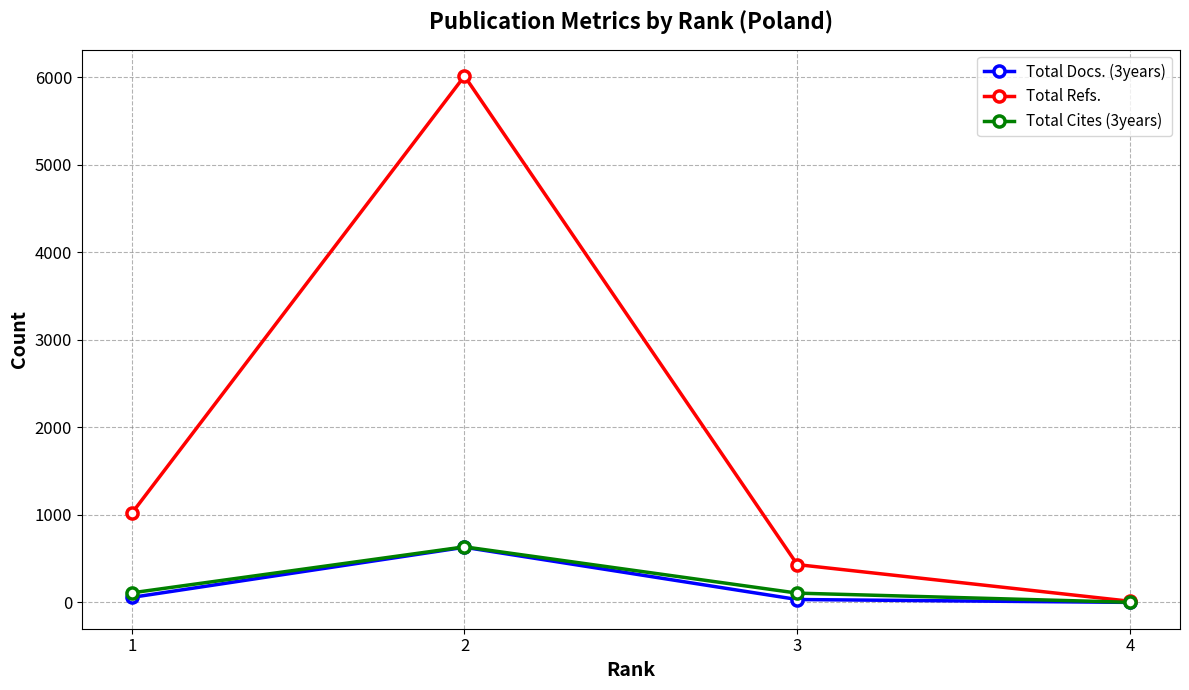

The Total Refs. series shows 217 at 3. True or false?

False